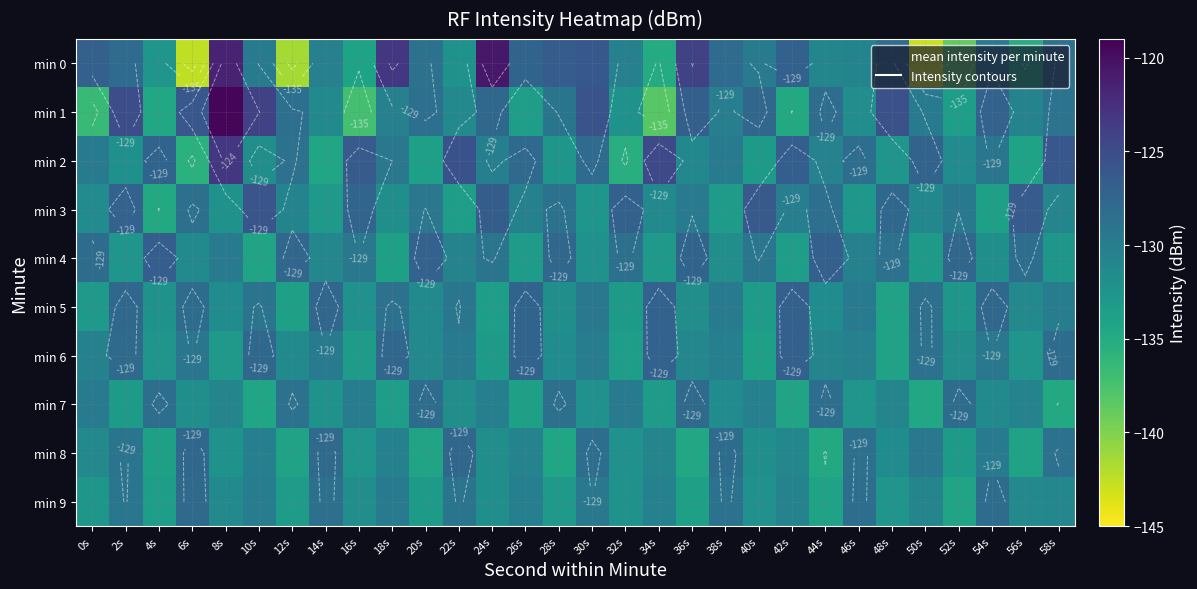

What is the greatest value displayed?

-119.4